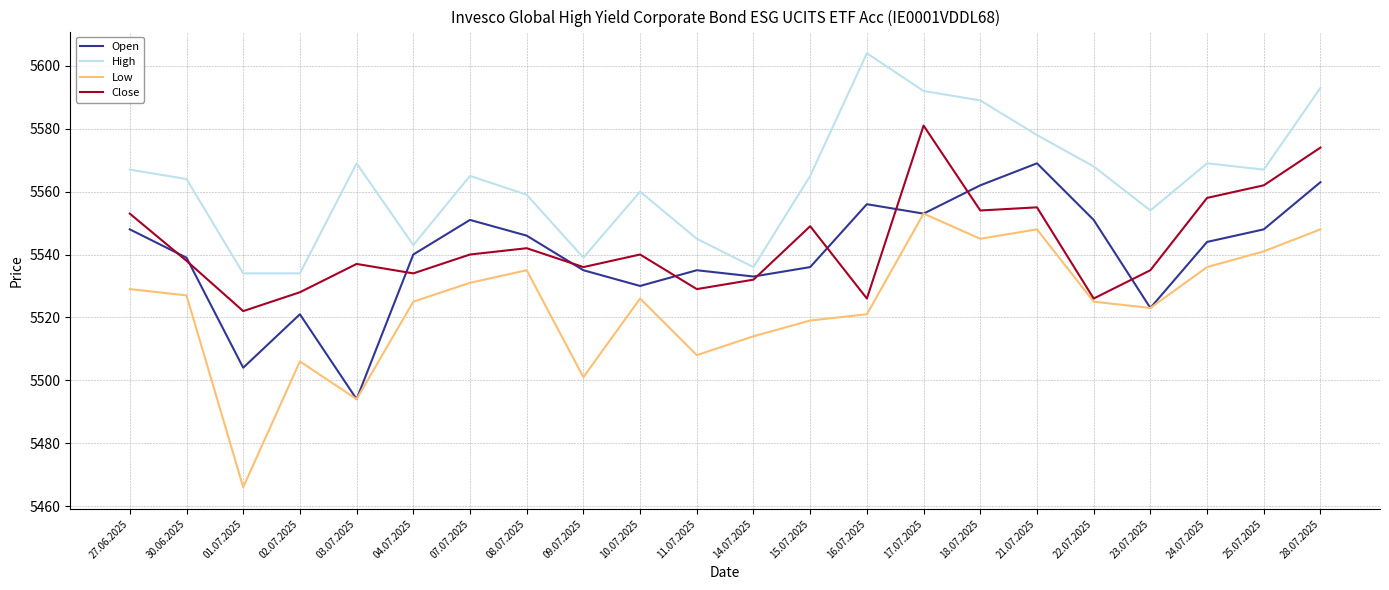

In Close, how many points are lower than both neighbors (excluding endpoints)?

7